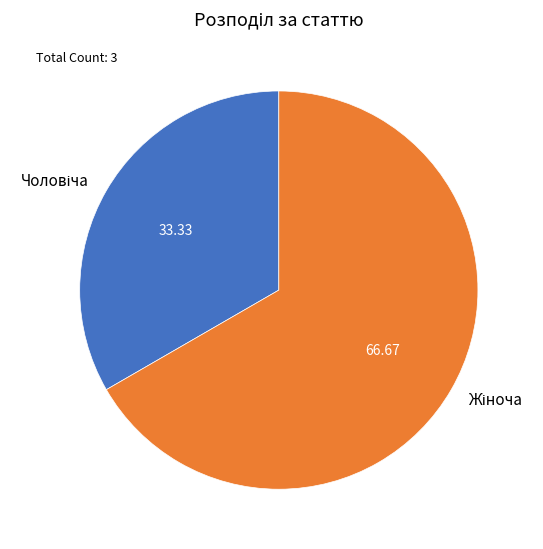

Count the number of slices in the pie.

2